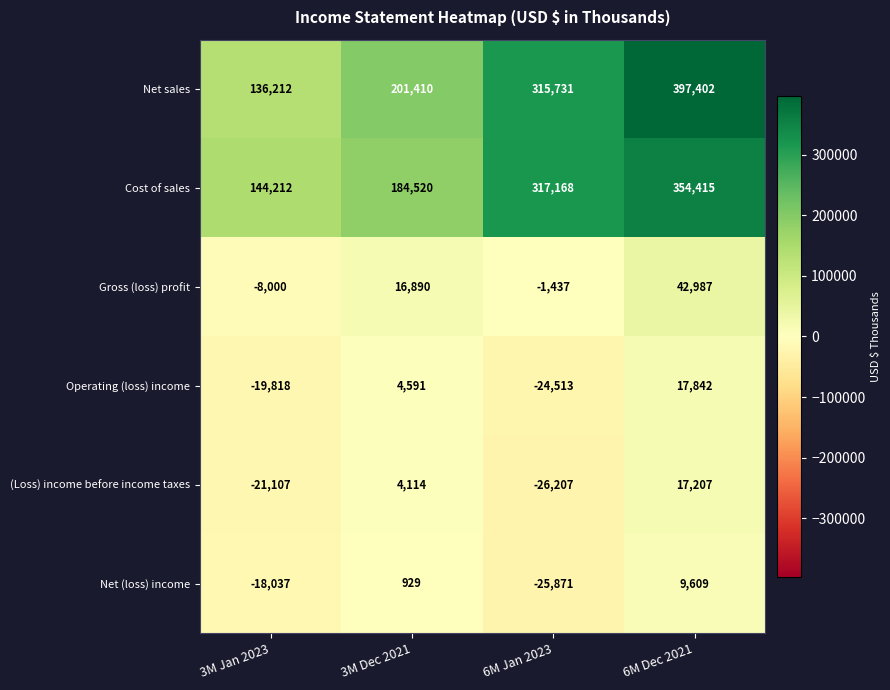

Is it true that Operating (loss) income equals 4670 at 6M Dec 2021?

False